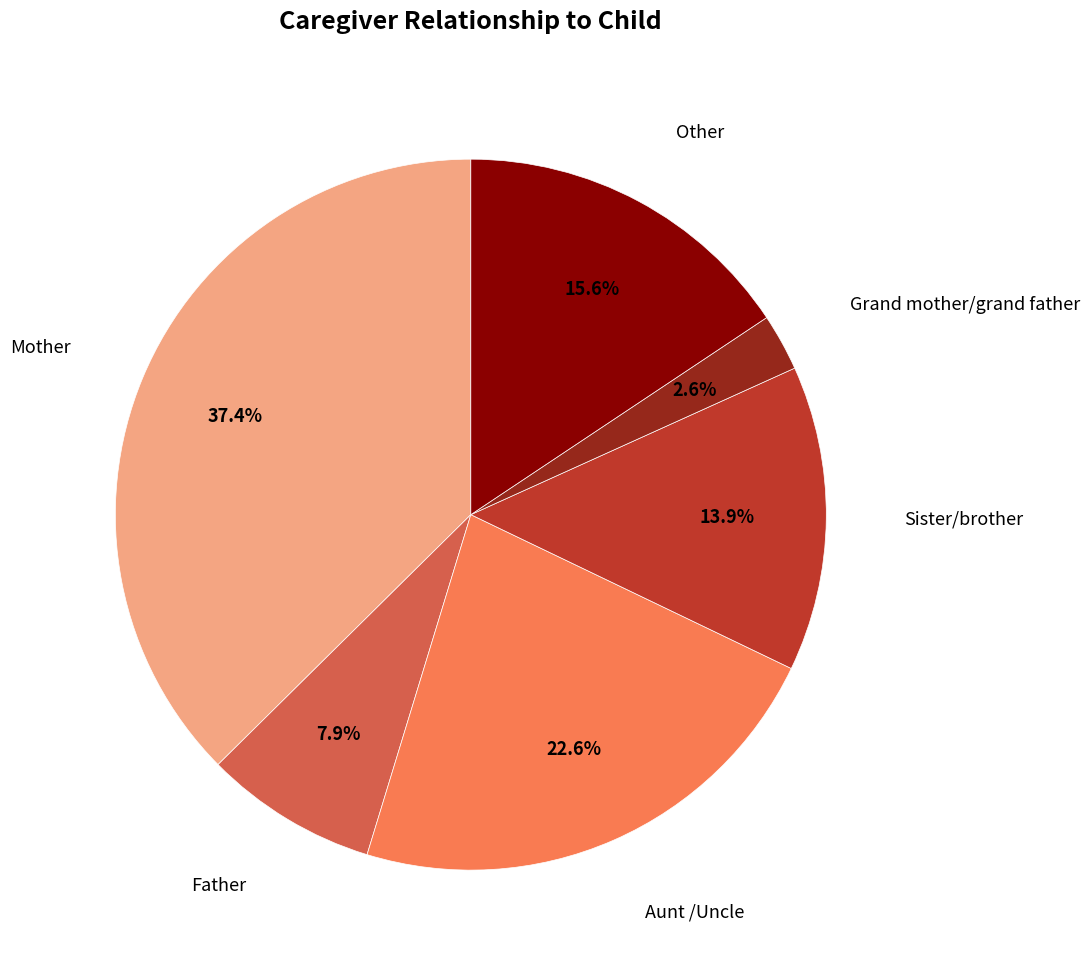

Is there any slice that represents more than half of the pie?

No